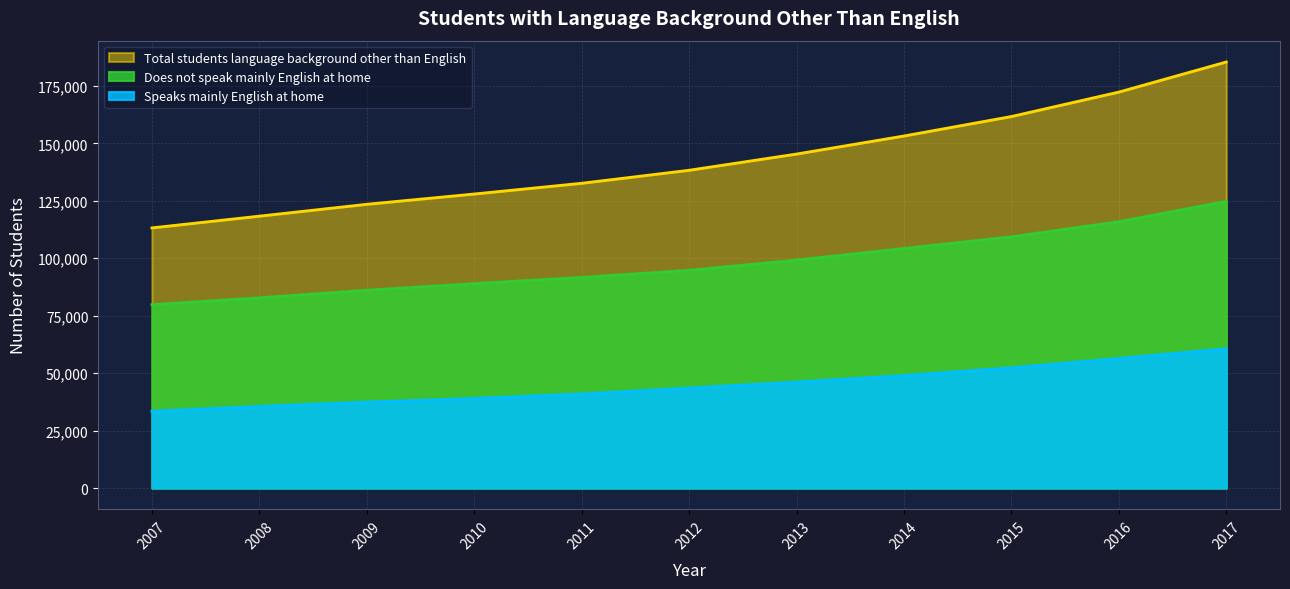

What is the difference between the maximum and second lowest values in the Does not speak mainly English at home series?

41969